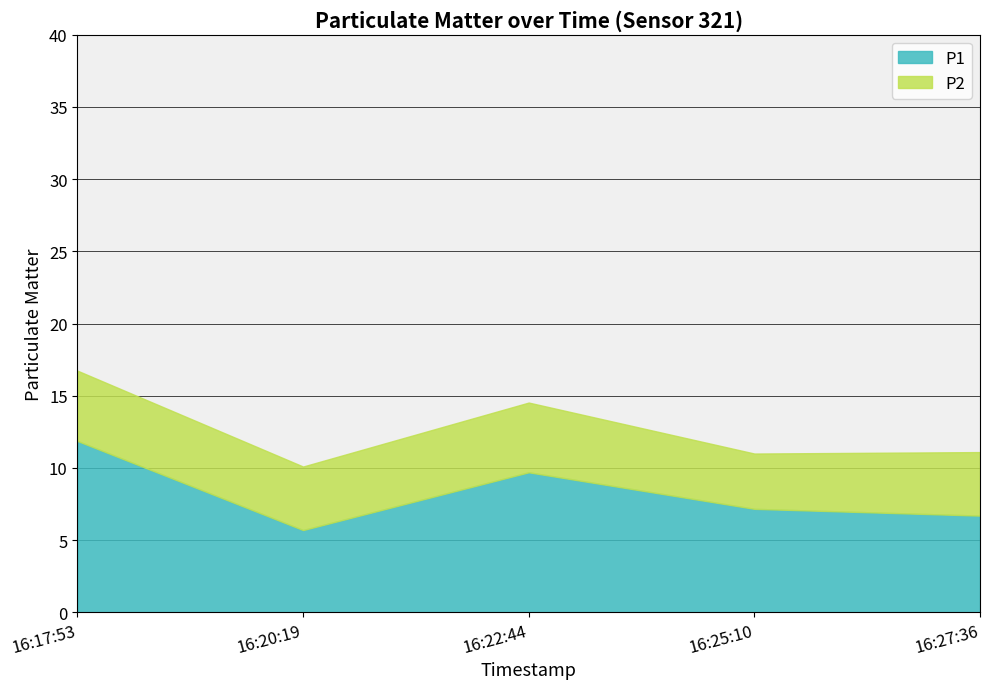

How many data points in P2 are above 4?

4